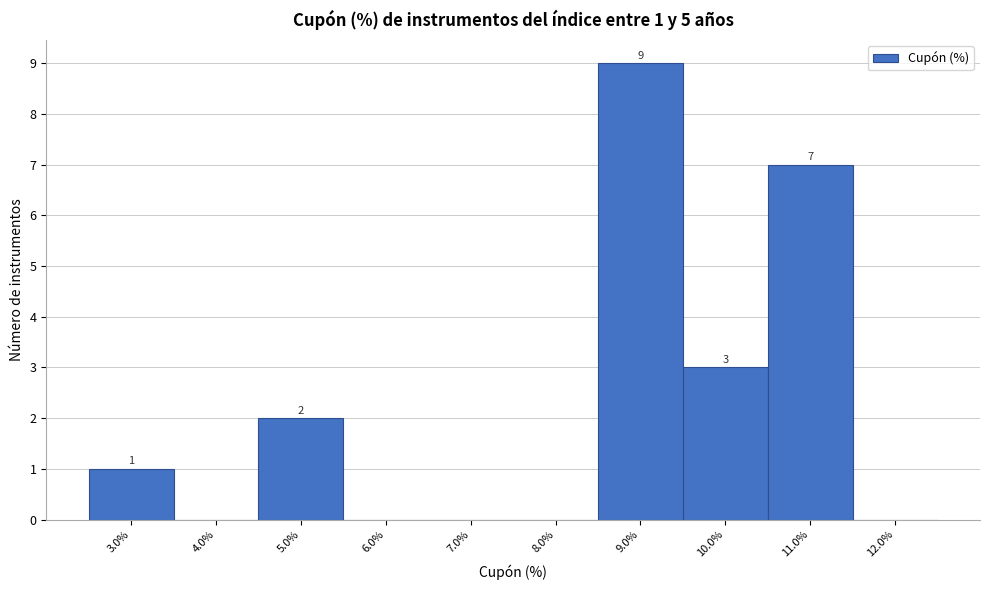

Reading right to left, extract all data points from this chart.

12.0%=0	11.0%=7	10.0%=3	9.0%=9	8.0%=0	7.0%=0	6.0%=0	5.0%=2	4.0%=0	3.0%=1